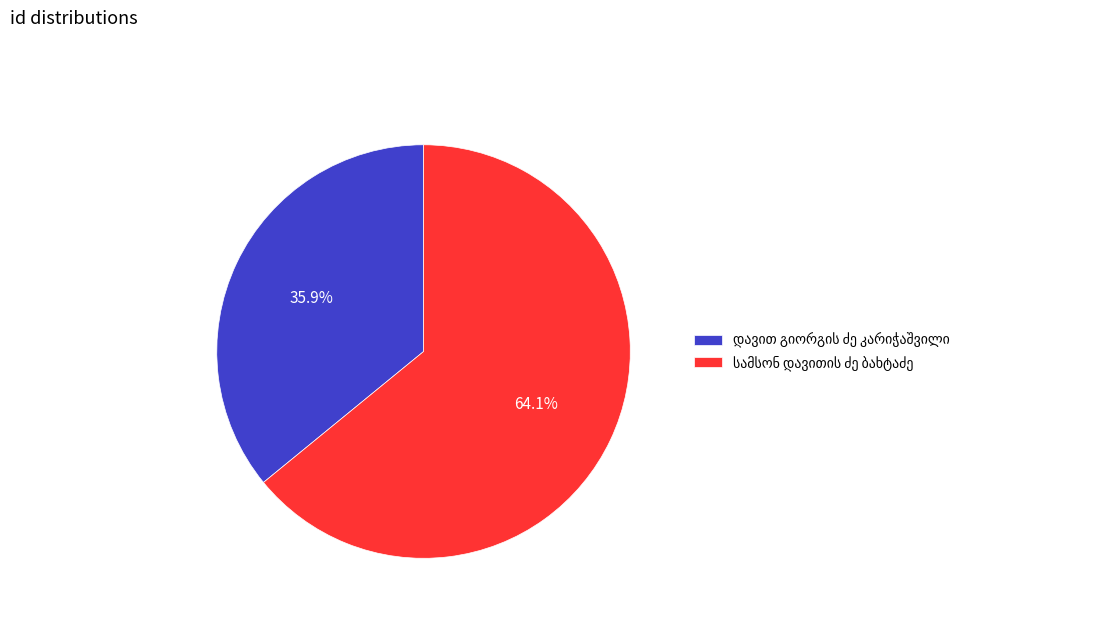

Is there a majority slice in this chart?

Yes